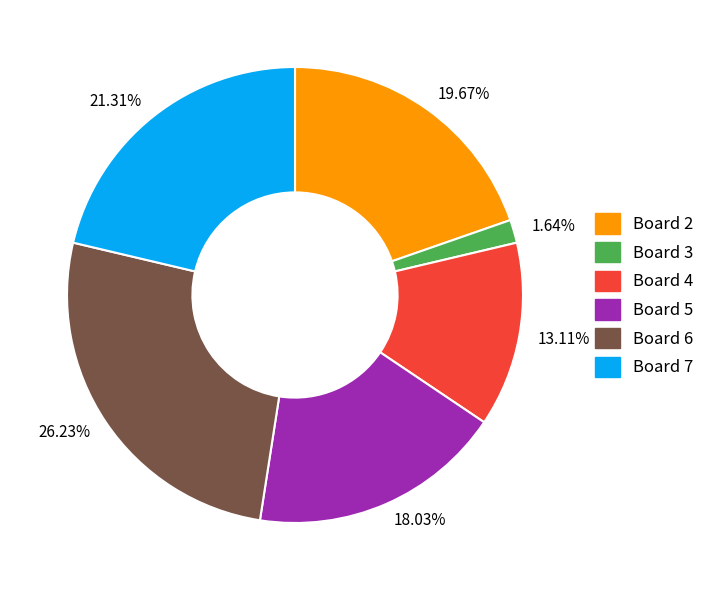

Is the sum of 21.31% and 26.23% greater than half?

No